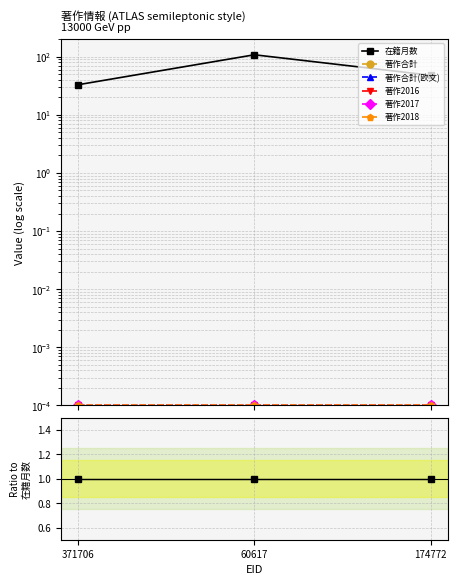

What is the label of the 2nd point from the left?

60617